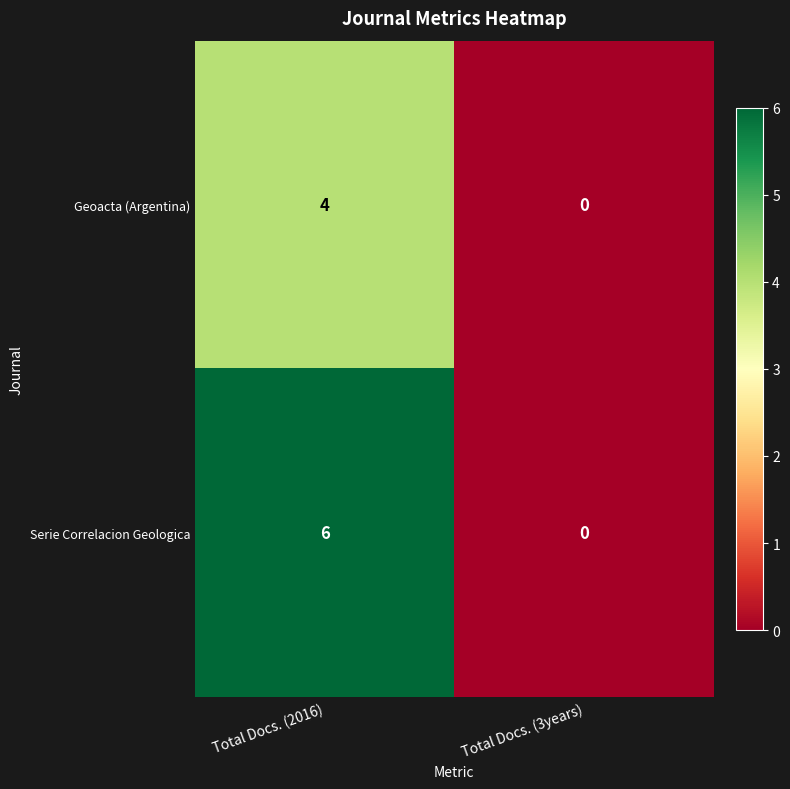

Reading right to left, what are all the values shown in this chart?

Geoacta (Argentina): 0	4
Serie Correlacion Geologica: 0	6